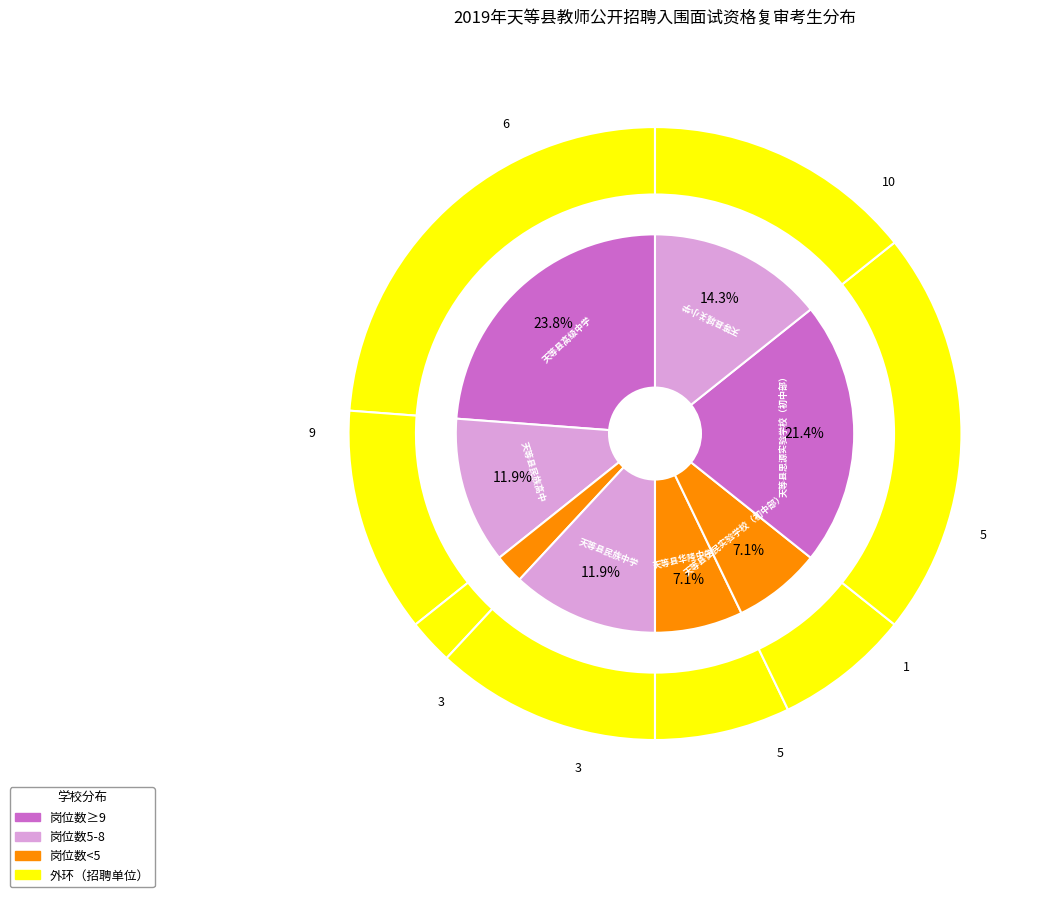

Is there any slice that represents more than half of the pie?

No